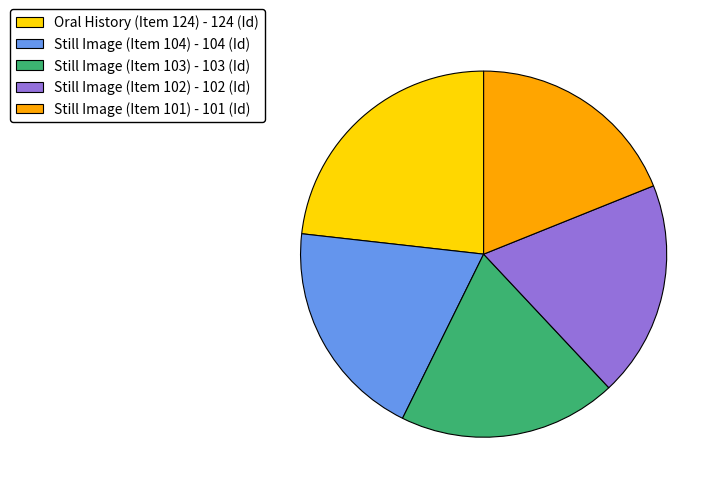

How many slices are in this pie chart?

5